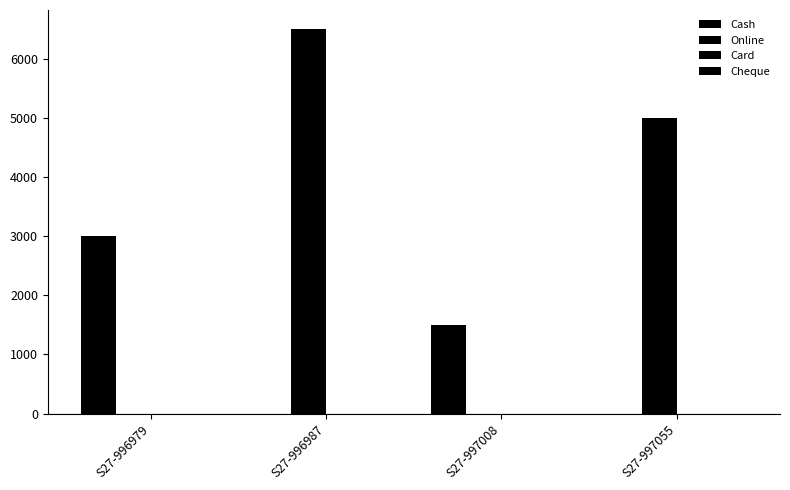

Are the bars grouped side by side (vs. stacked)?

Yes